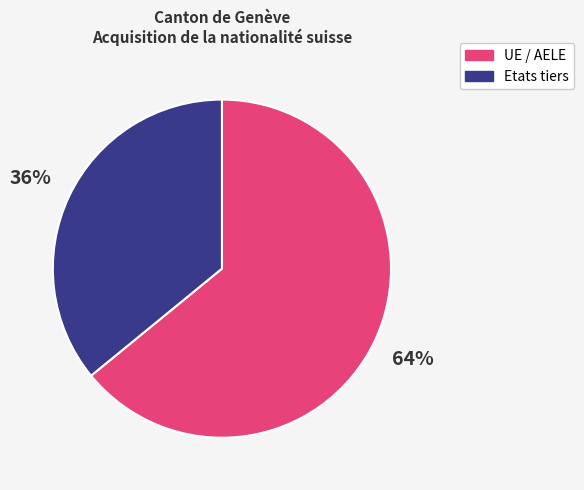

What percentage is the UE / AELE slice, to the nearest percent?

64%